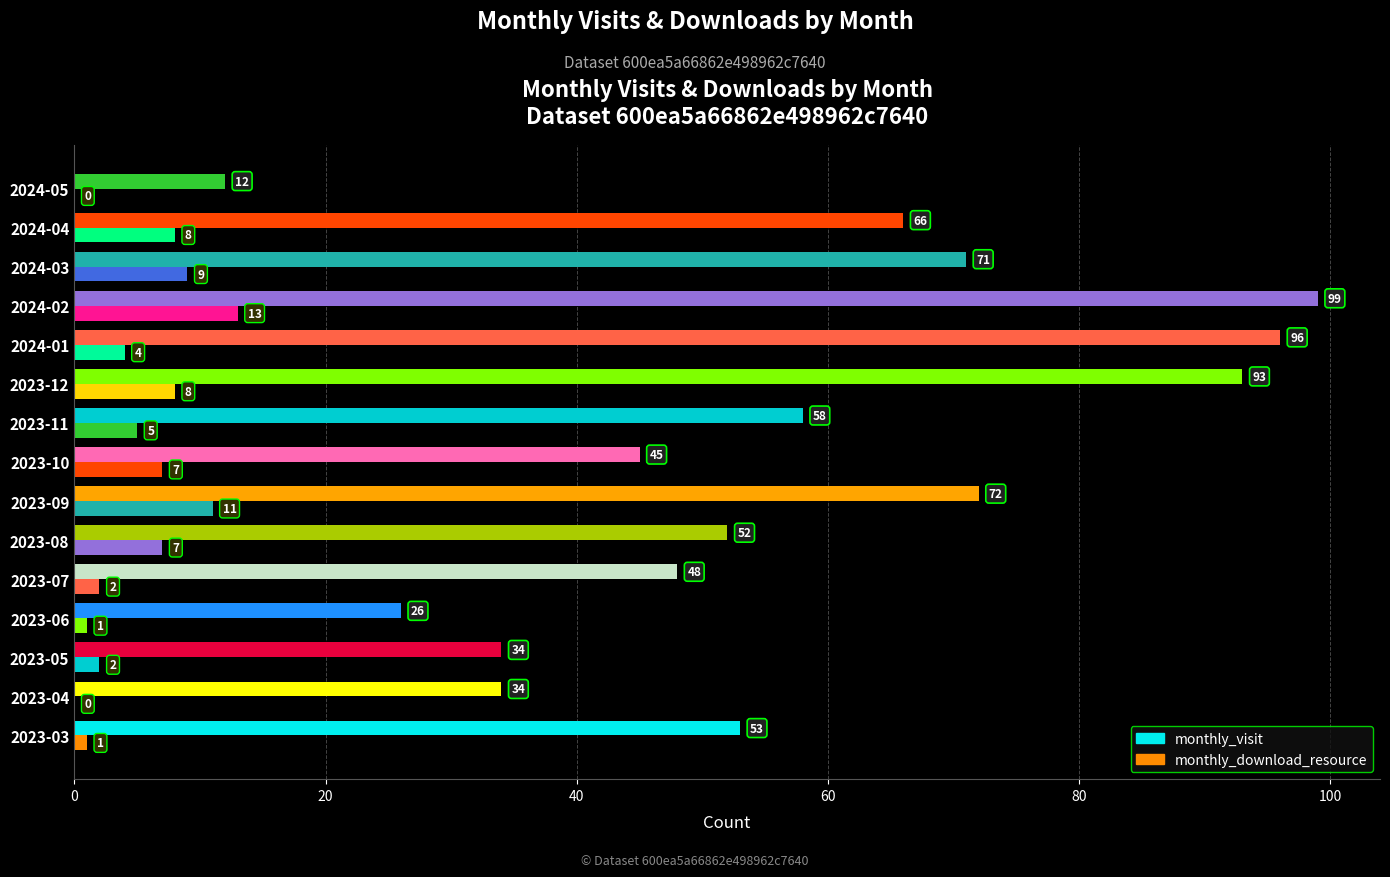

Count the number of data series in this chart.

2